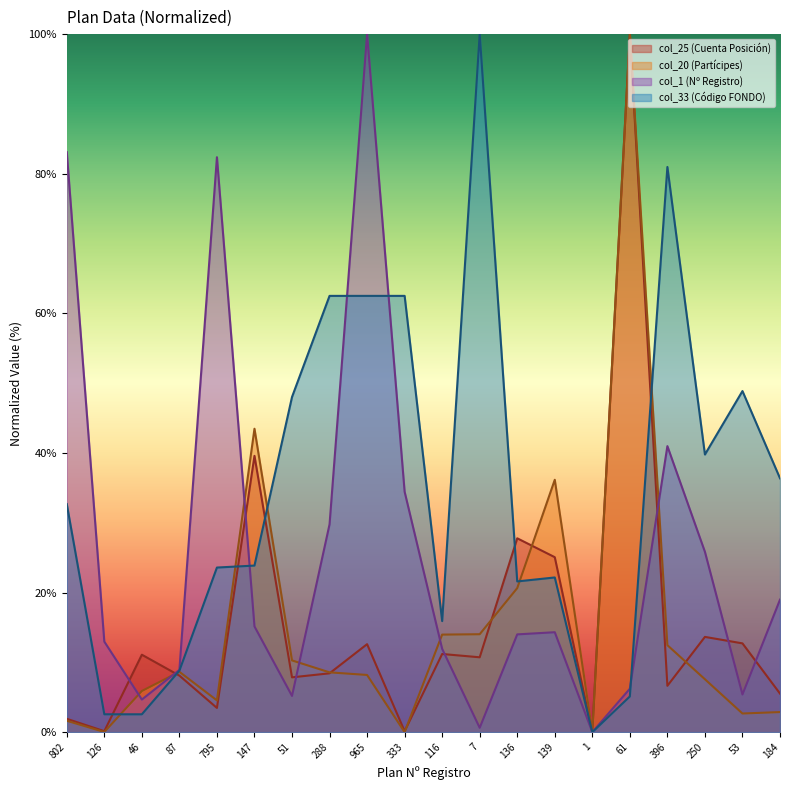

What is the spread (max minus min) of values at 7?

99.4